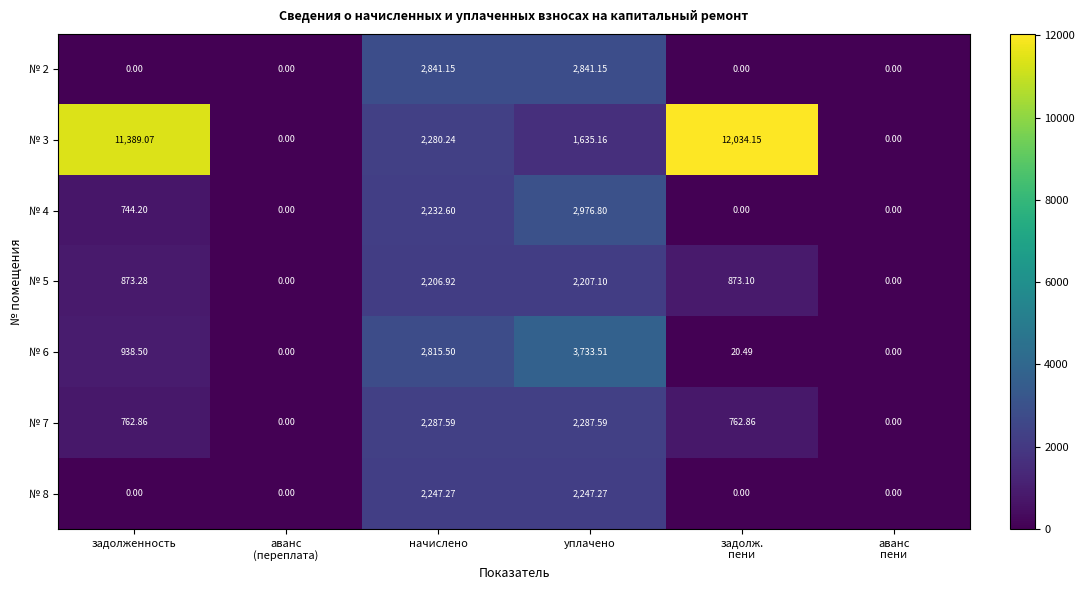

At which label is № 4 closest to 1488?

задолженность